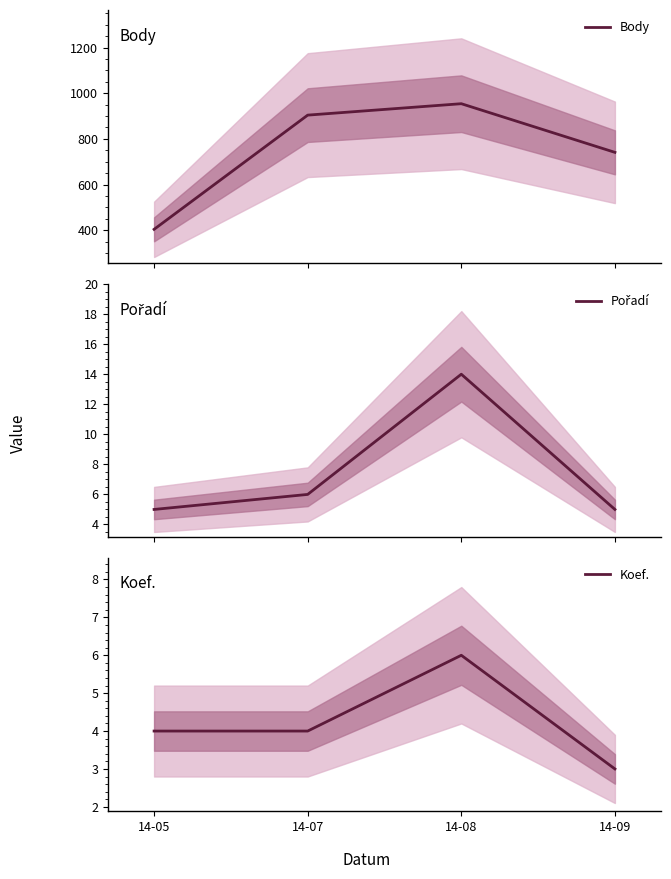

How many data points in Pořadí are less than 6?

2